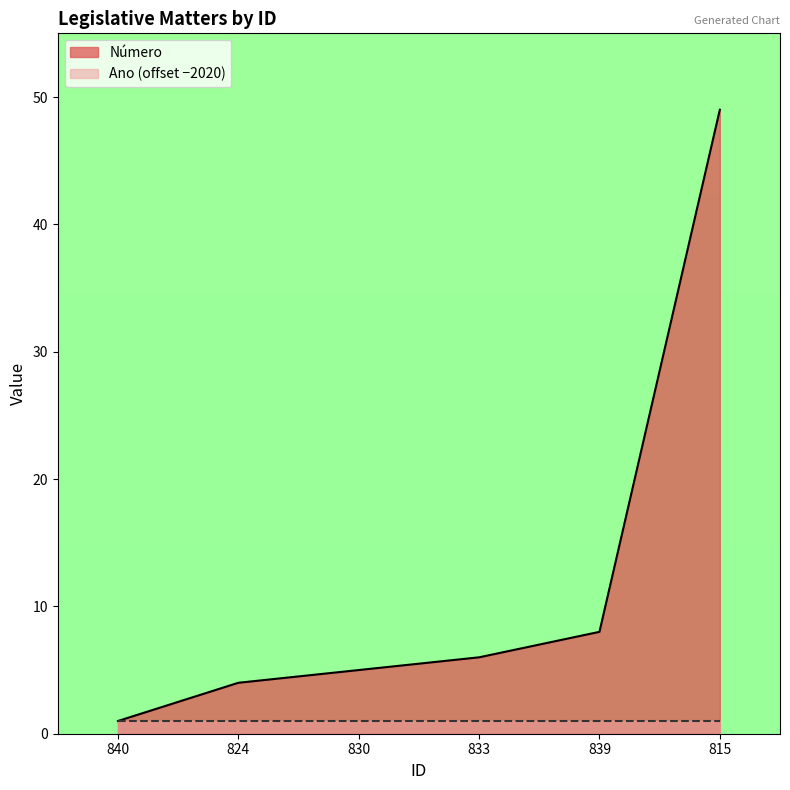

What is the change in value from 833 to 815?

+43